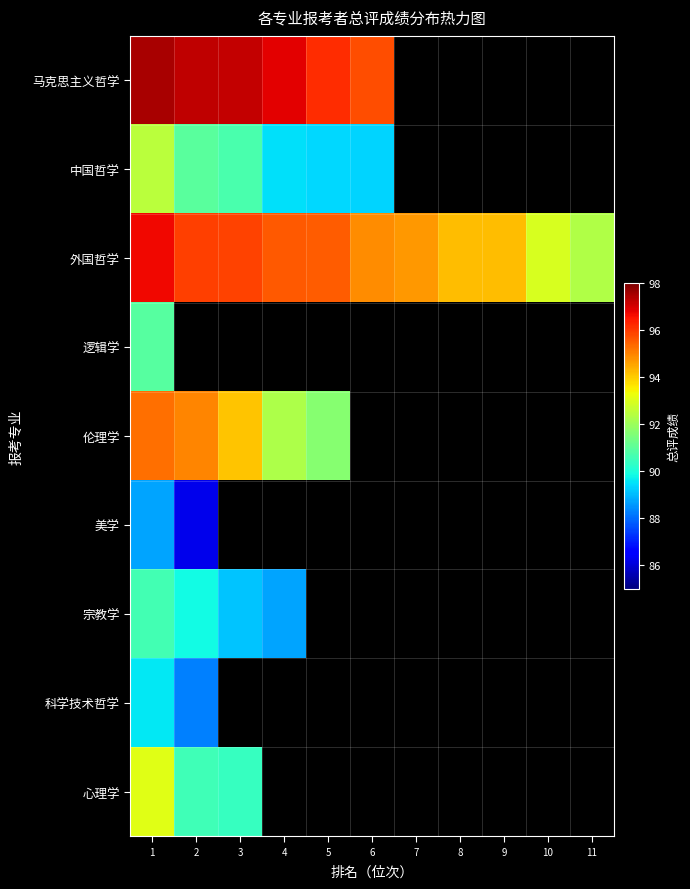

What is the difference between the maximum and minimum values in the 马克思主义哲学 series?

1.8